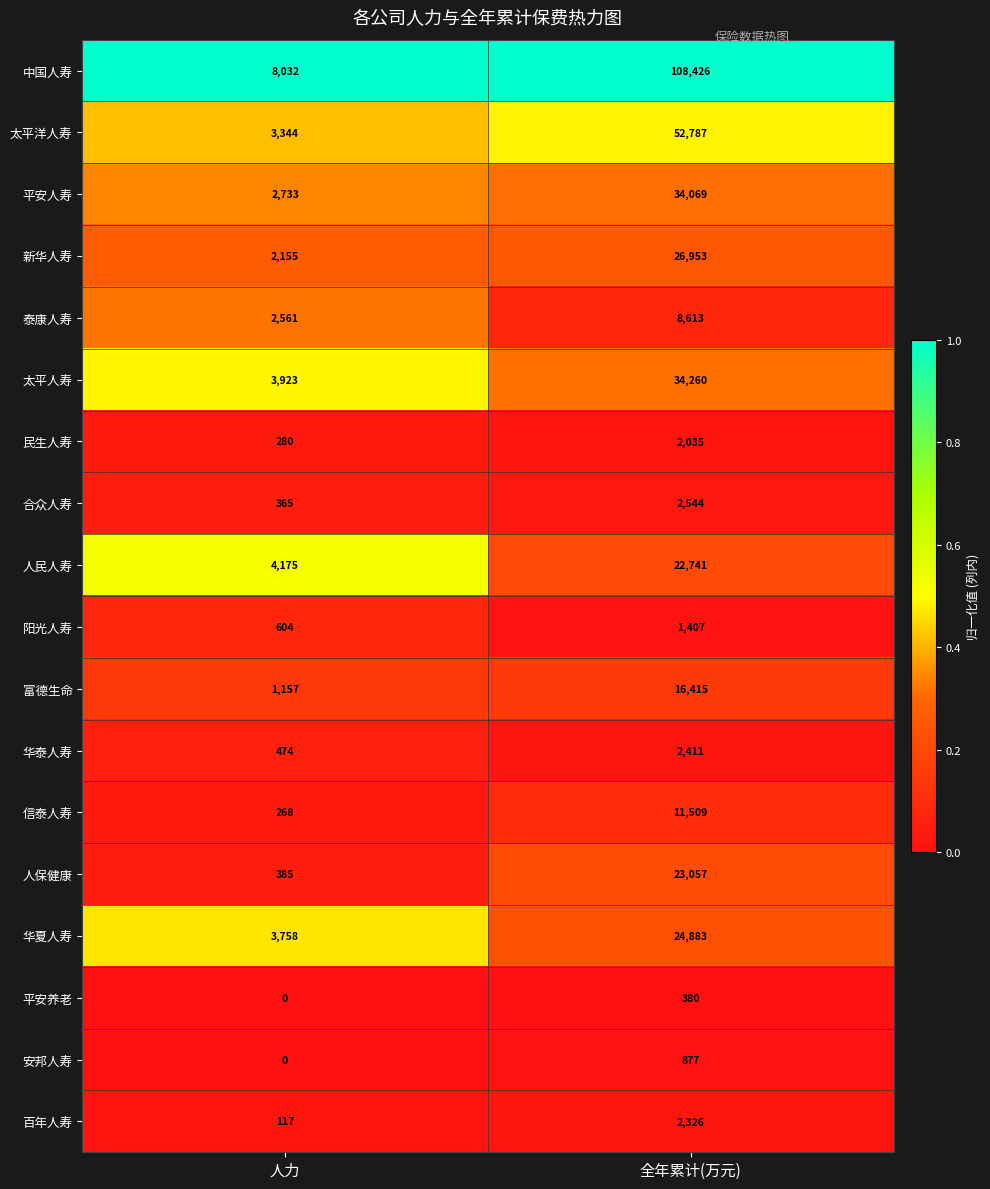

What is the difference between the maximum and minimum values in the 富德生命 series?

15258